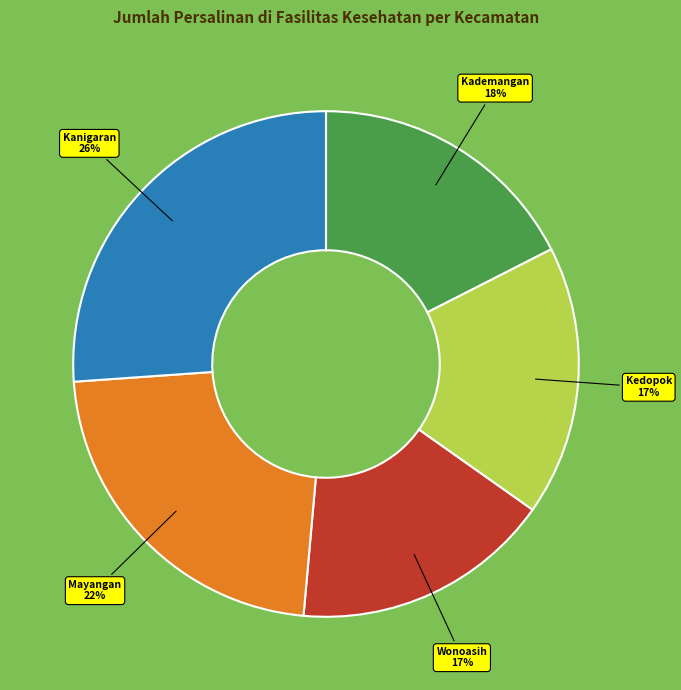

To the nearest percent, what is the difference between the largest and smallest slice percentages?

9%